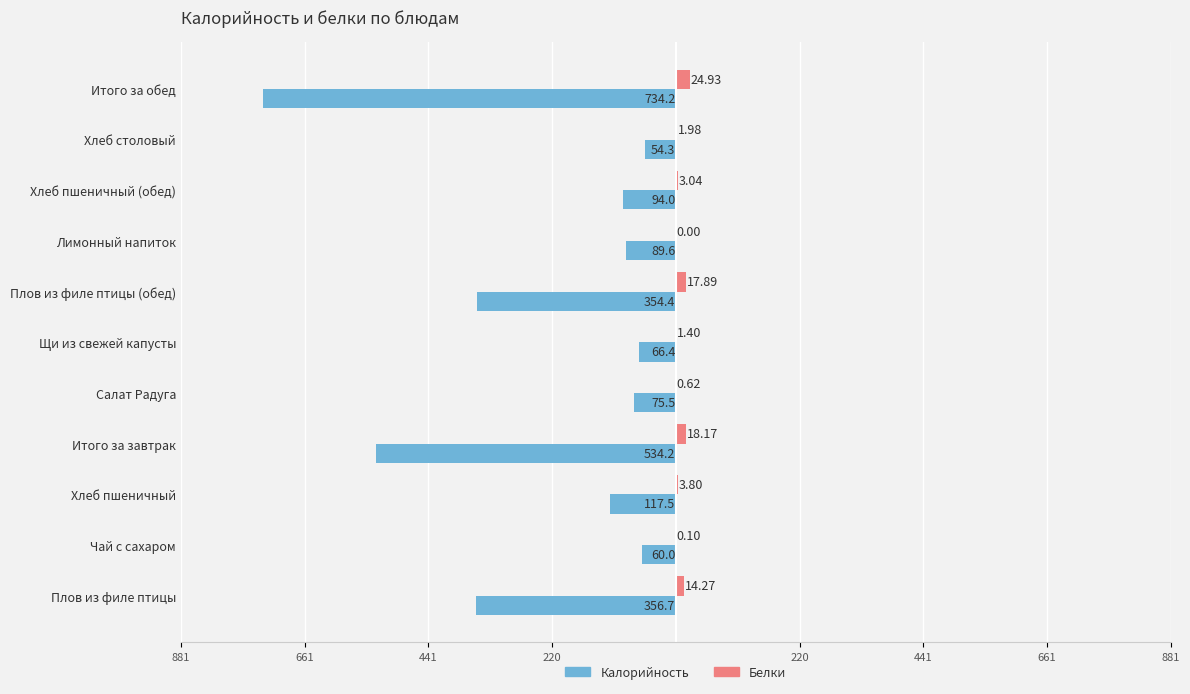

What are all the series names shown in the legend?

Калорийность, Белки